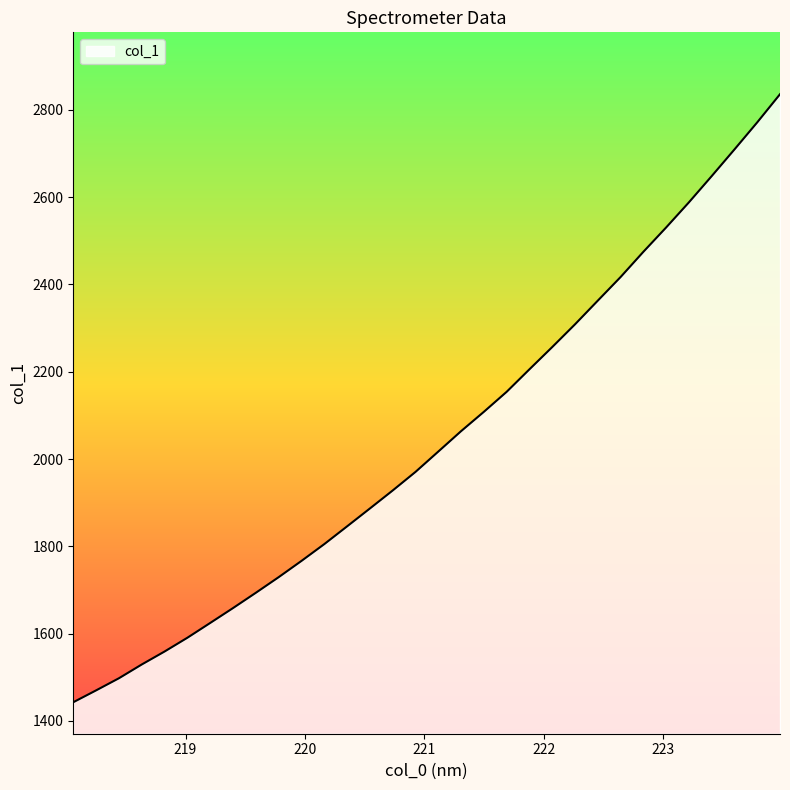

What is the smallest value displayed?

1442.7